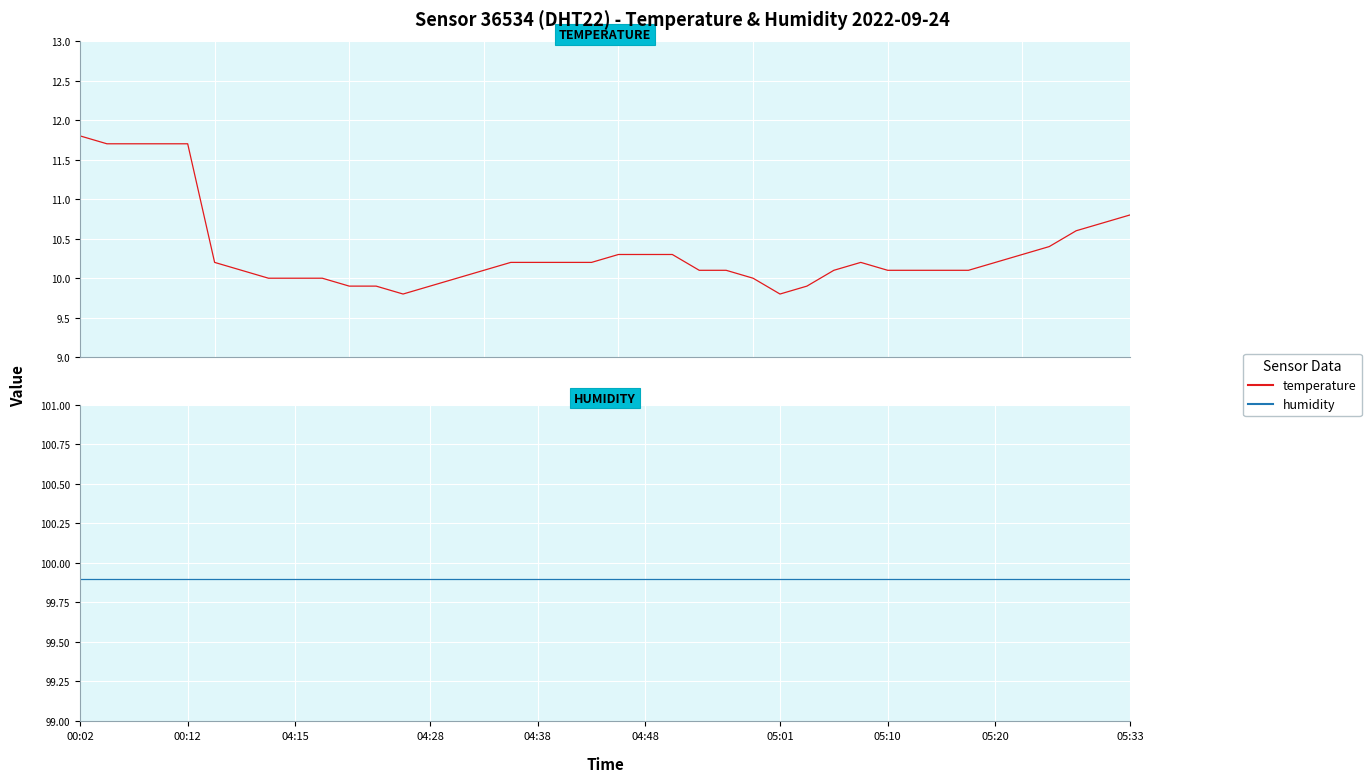

At which category is the sum across all series the highest?

00:02